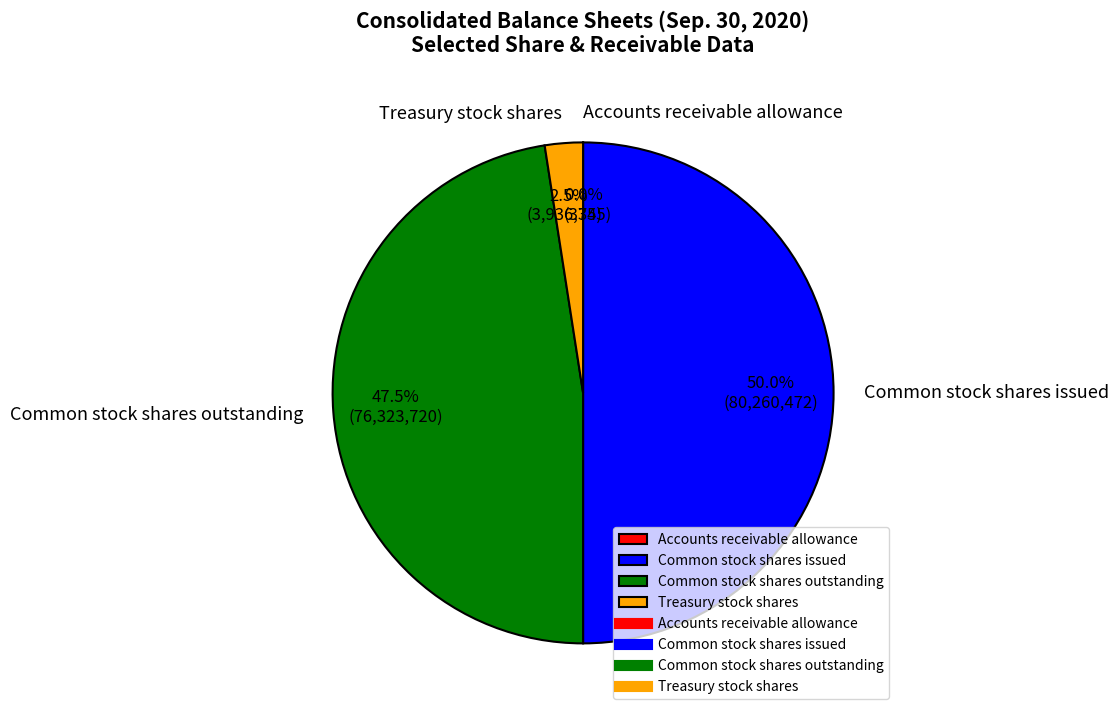

How much of the chart is everything except Common stock shares issued?

50.0%